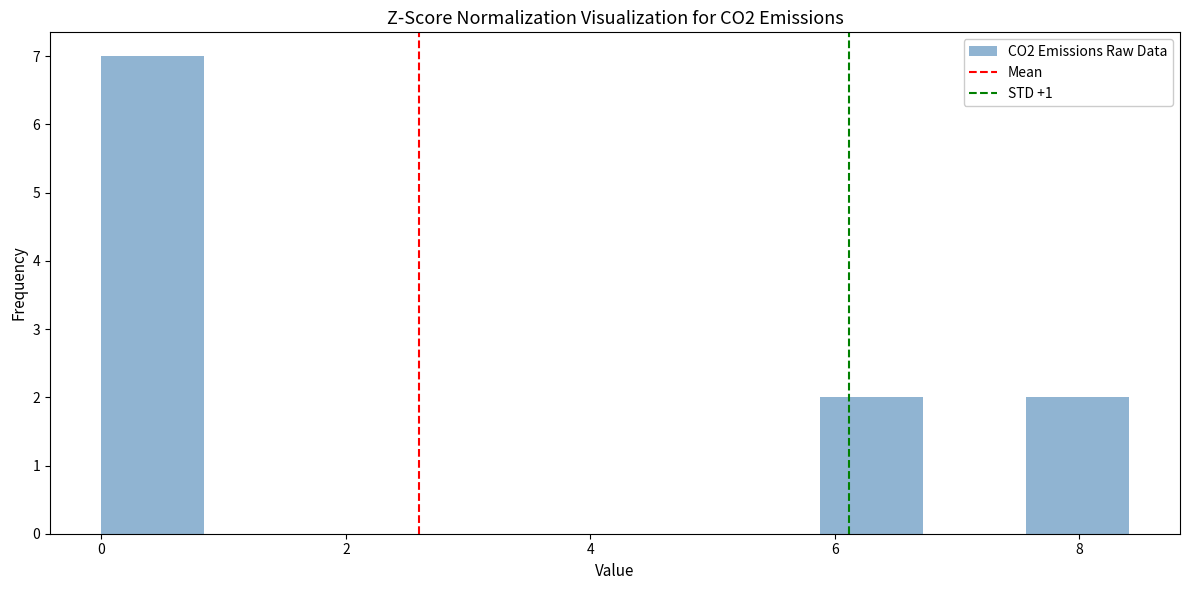

Over which range of the x-axis is the bar tallest?

0.0 to 0.8